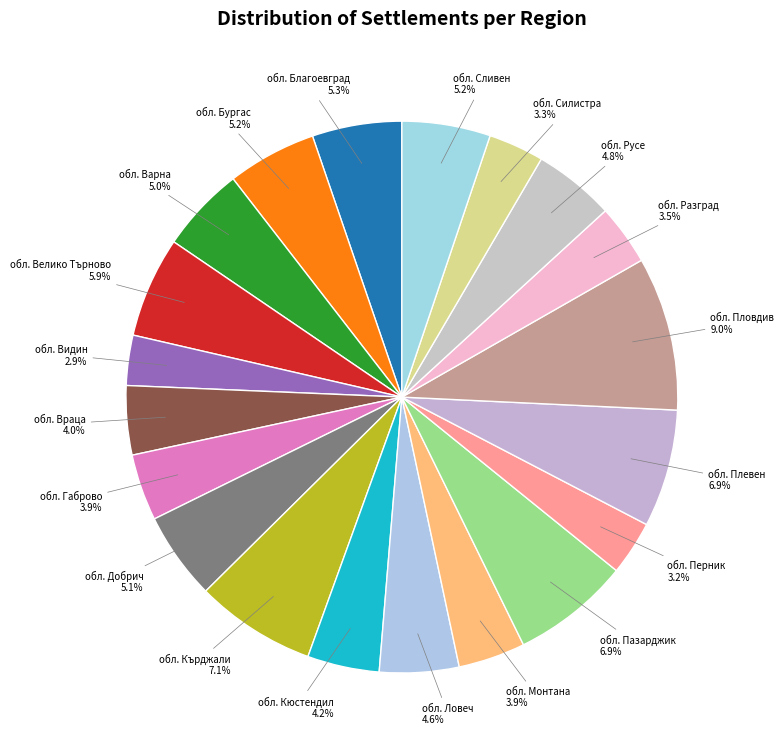

How many slices are in this pie chart?

20